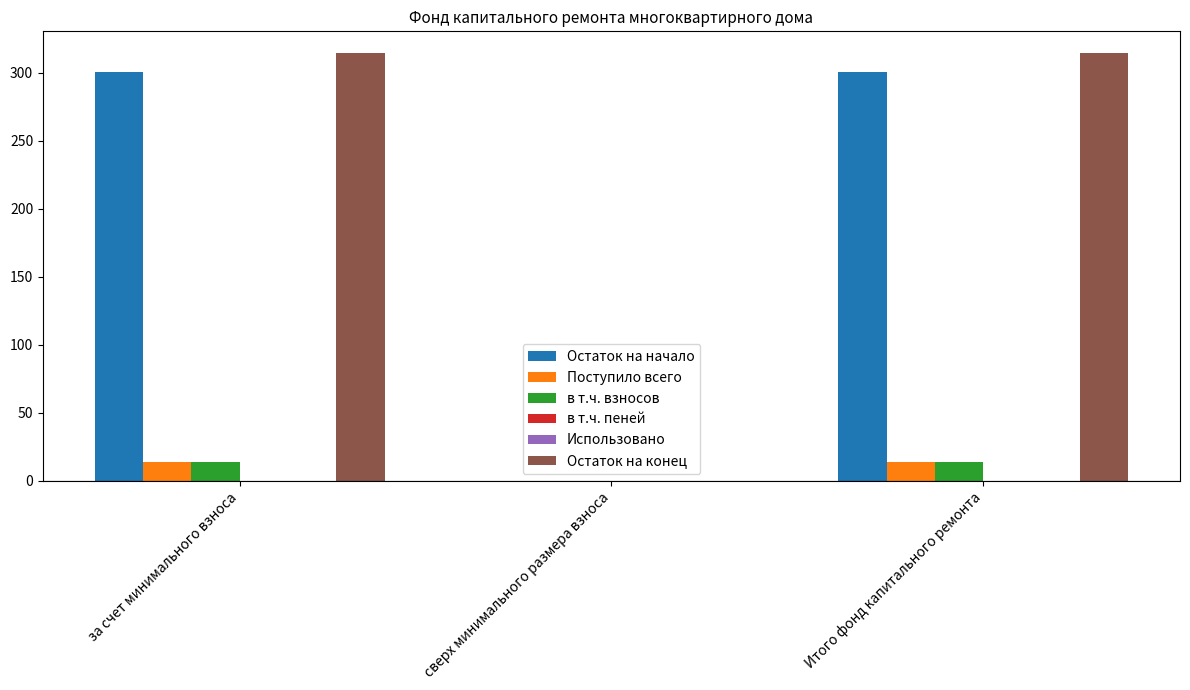

Between сверх минимального размера взноса and Итого фонд капитального ремонта, which series saw the biggest shift?

Остаток на конец